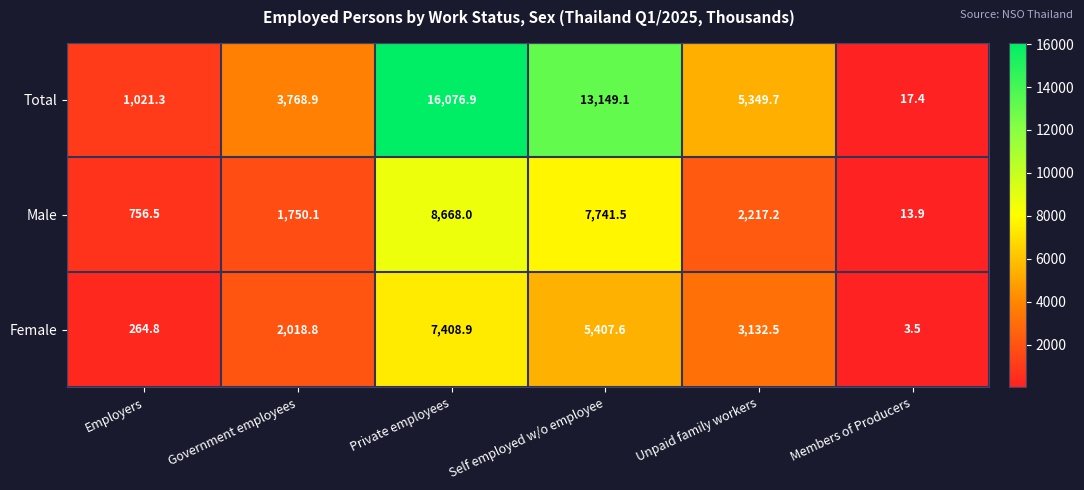

Rank the series by their maximum value, from highest to lowest.

Total, Male, Female